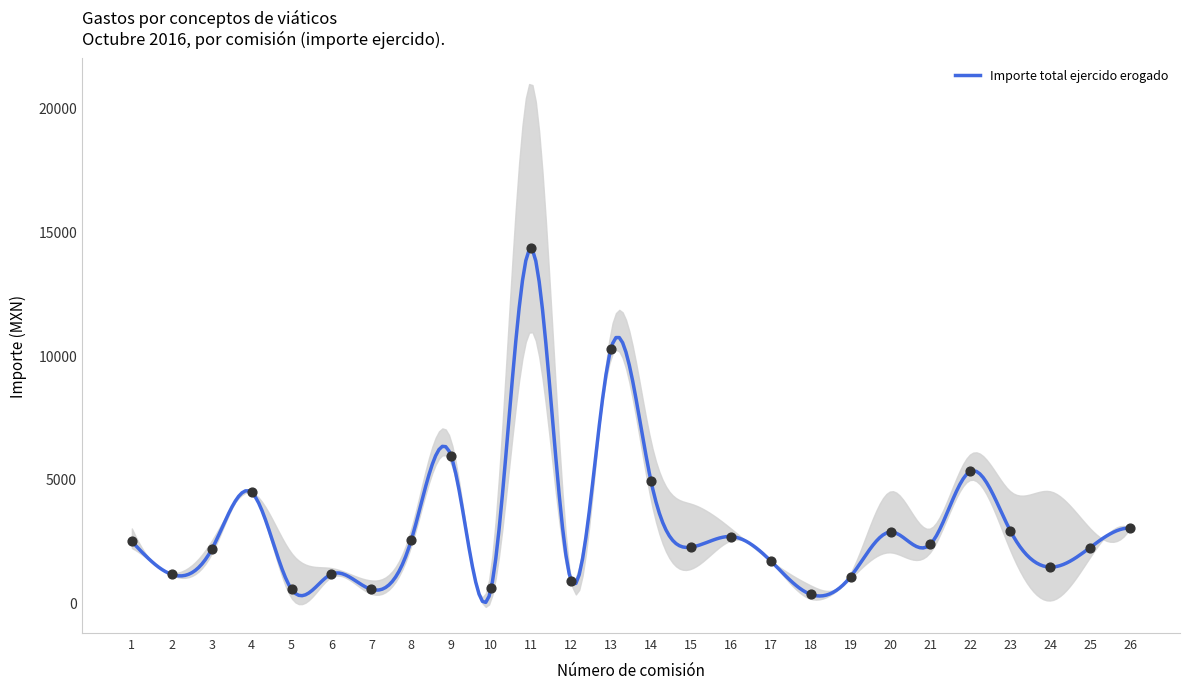

What is the ratio of the value at 13 to the value at 10?

17.2